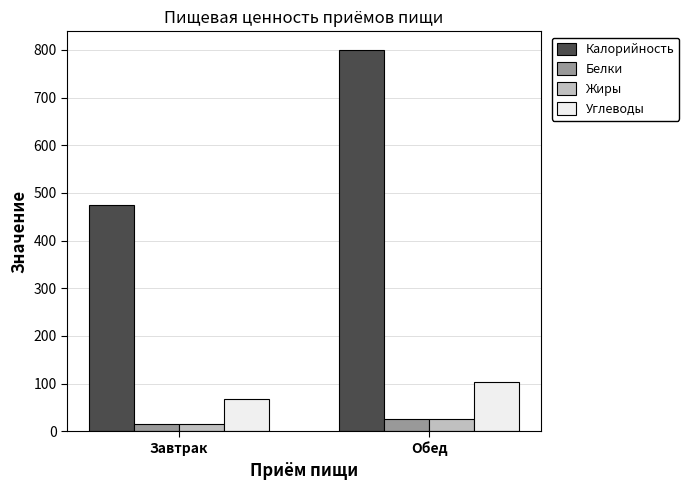

Reading left to right, extract all data points from this chart.

Калорийность: Завтрак=474.1	Обед=798.9
Белки: Завтрак=15.8	Обед=25.0
Жиры: Завтрак=15.1	Обед=26.3
Углеводы: Завтрак=66.9	Обед=103.0